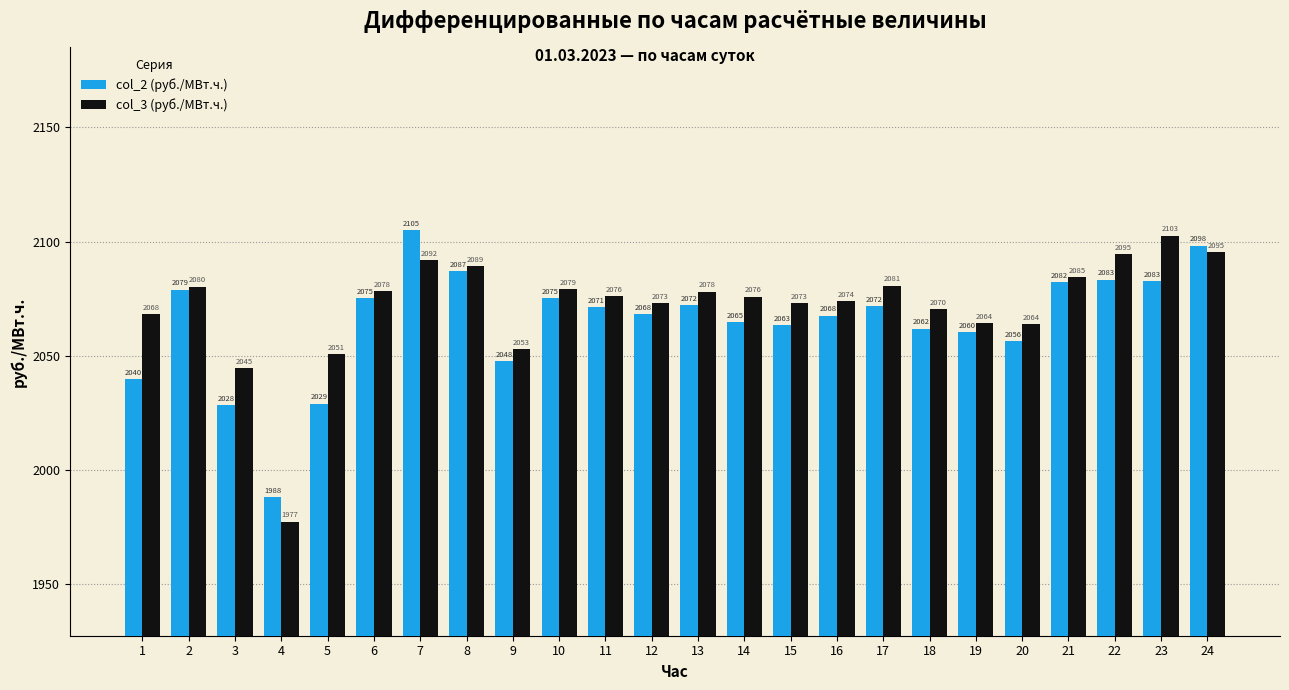

Is it true that col_3 (руб./МВт.ч.) equals 3205.4 at 9?

False